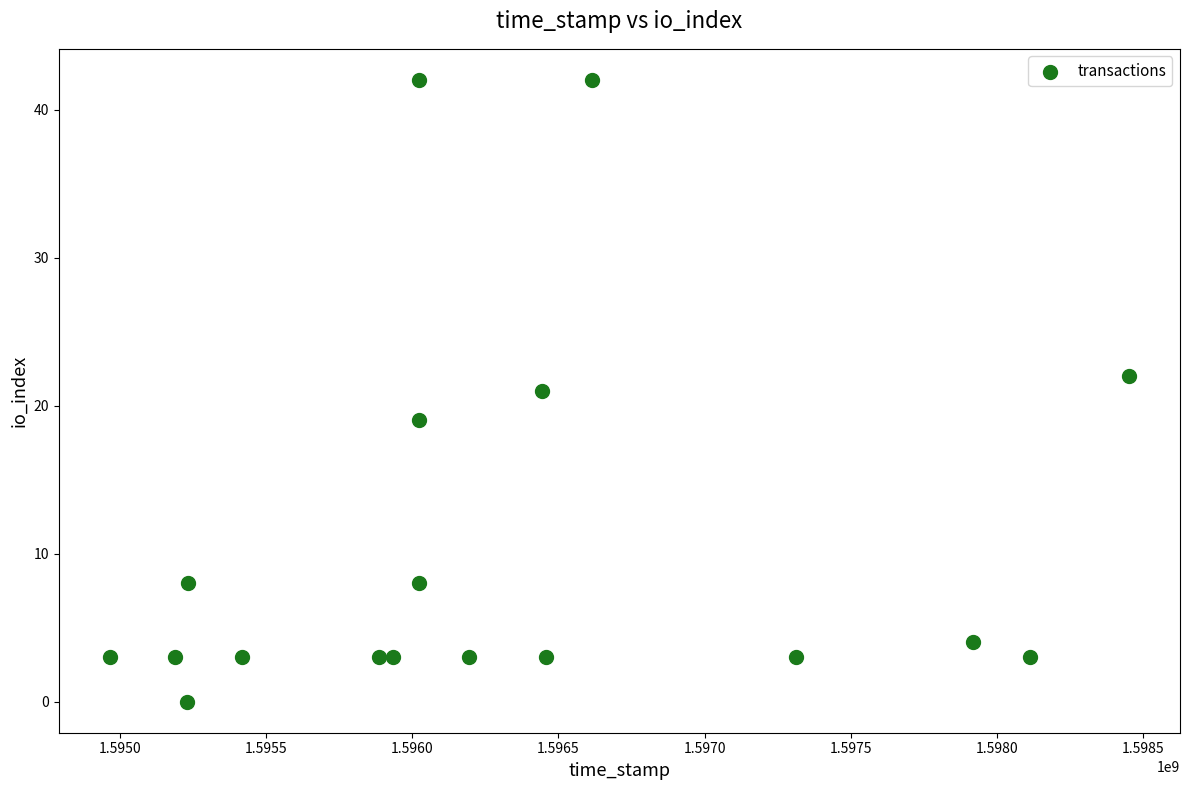

What is the range of X values (max minus min)?

3484934